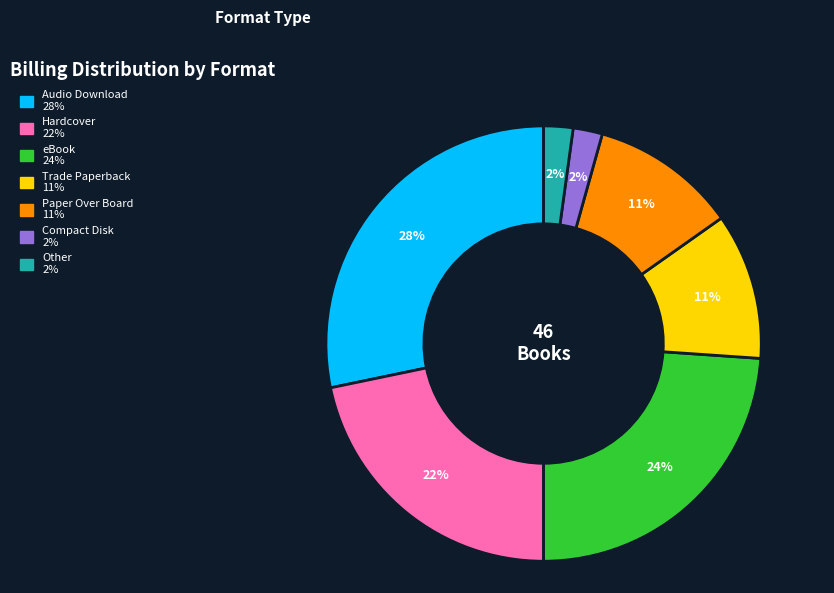

Is it true that Audio Download is 28% of the pie?

True